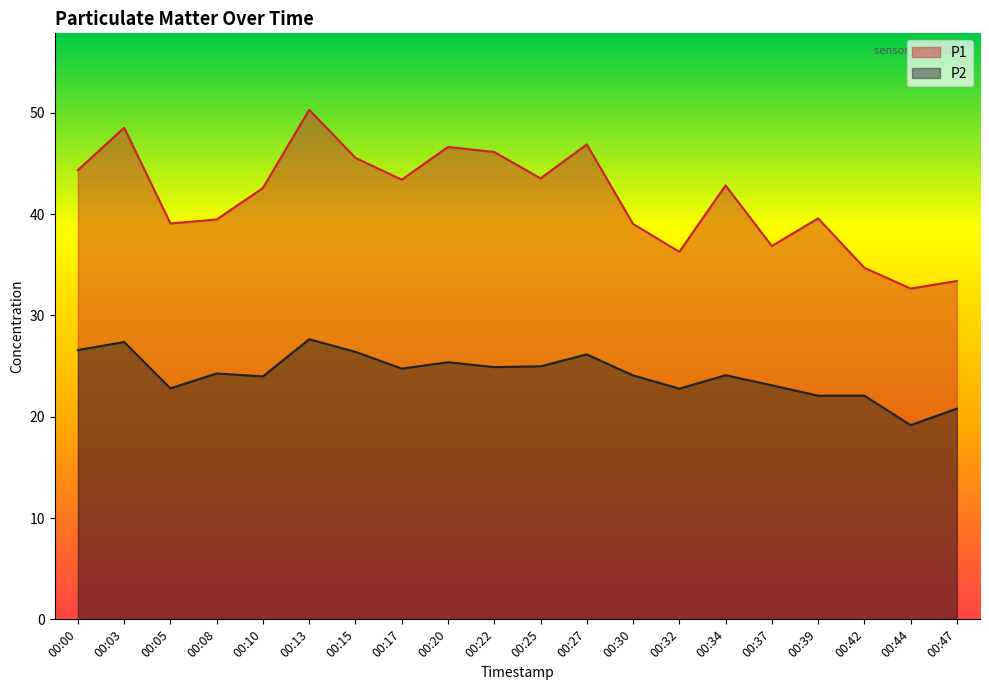

The value of P1 at 00:10 is 42.6. True or false?

True